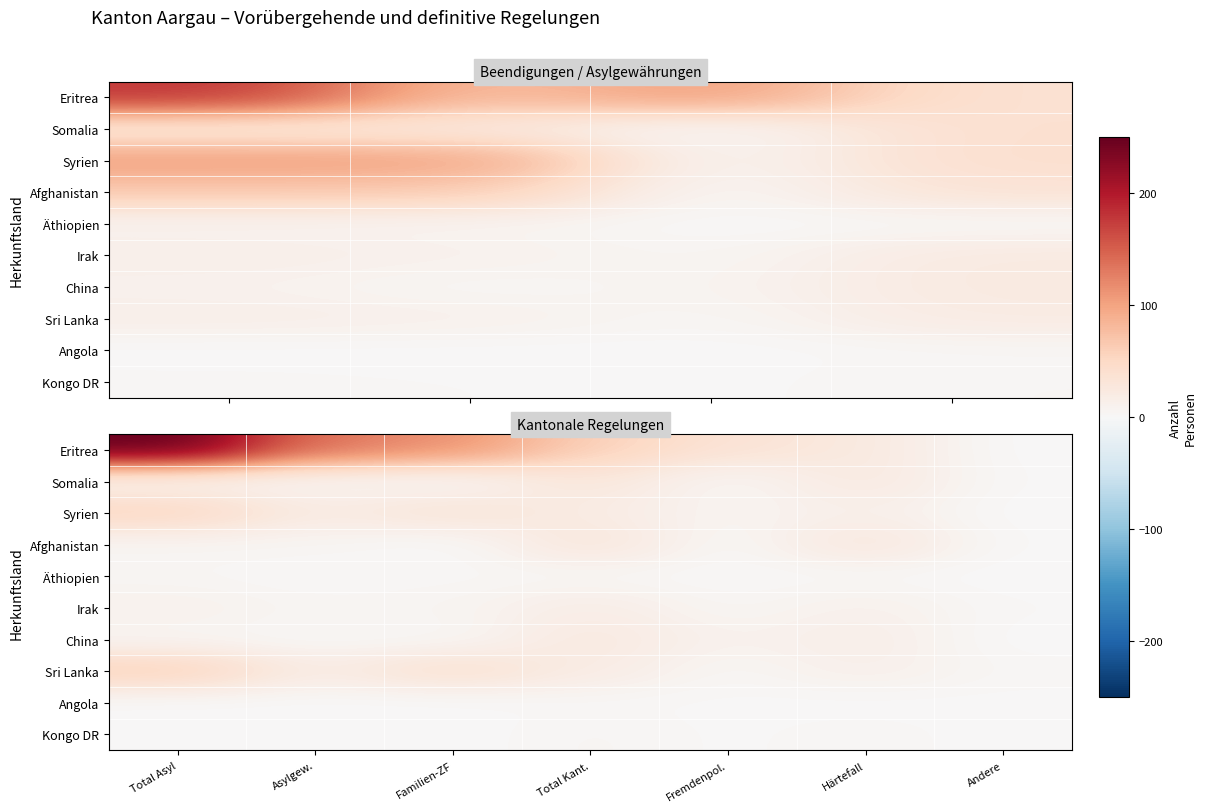

How many distinct data groups are displayed?

10